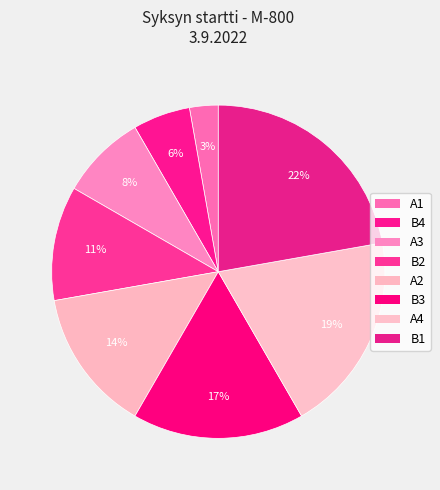

Which category has the smallest portion of the pie?

A1